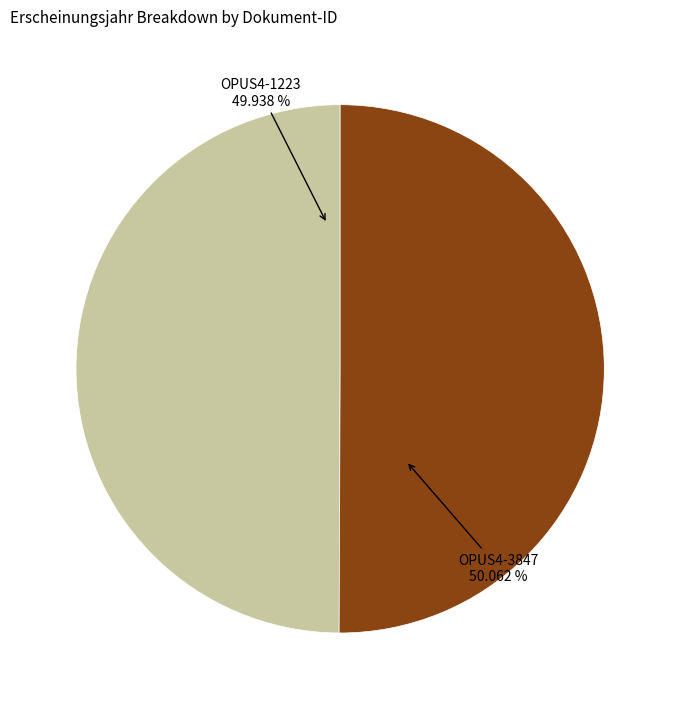

What is the ratio of the value at OPUS4-3847 to the value at OPUS4-1223?

1.0